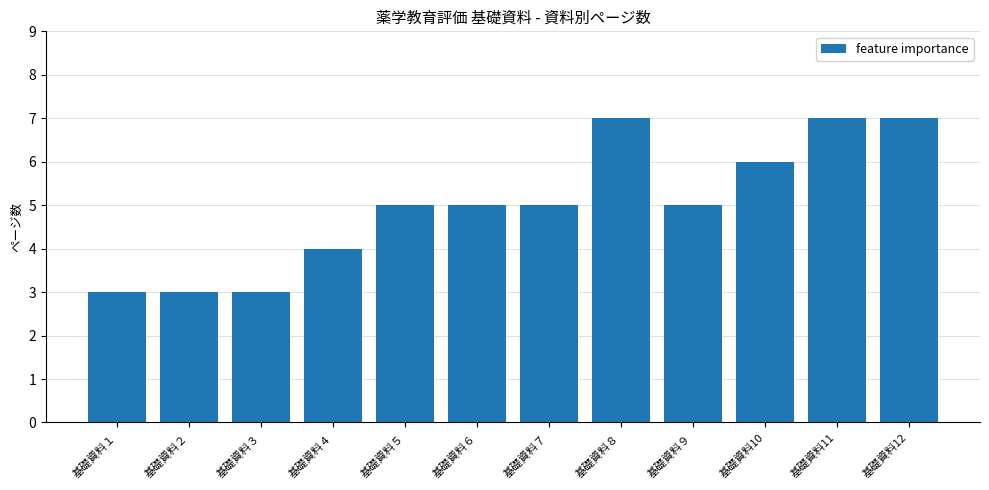

Is it true that the value at 基礎資料１ is 5?

False